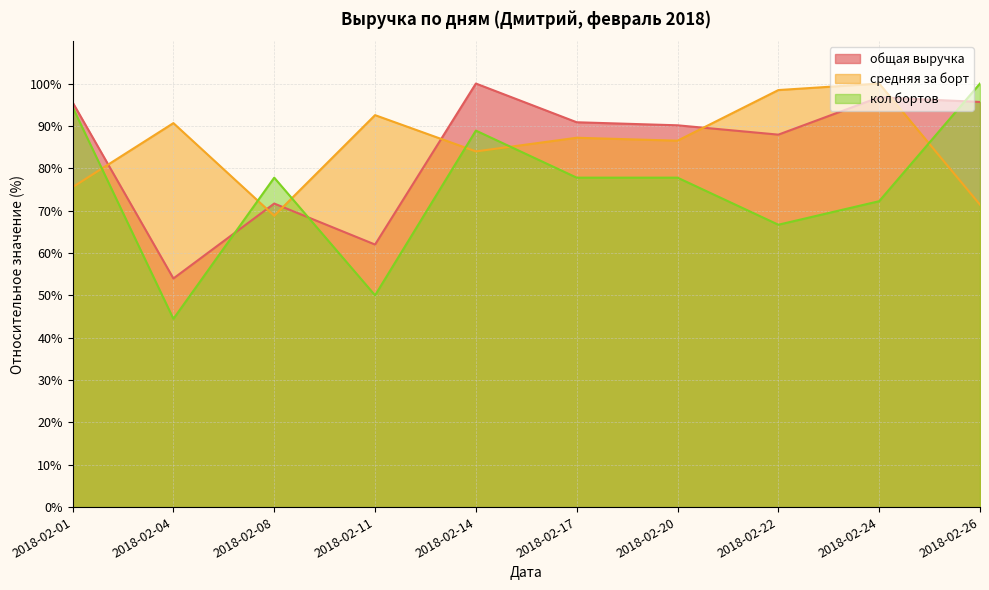

Between 2018-02-04 and 2018-02-20, which series saw the biggest shift?

общая выручка